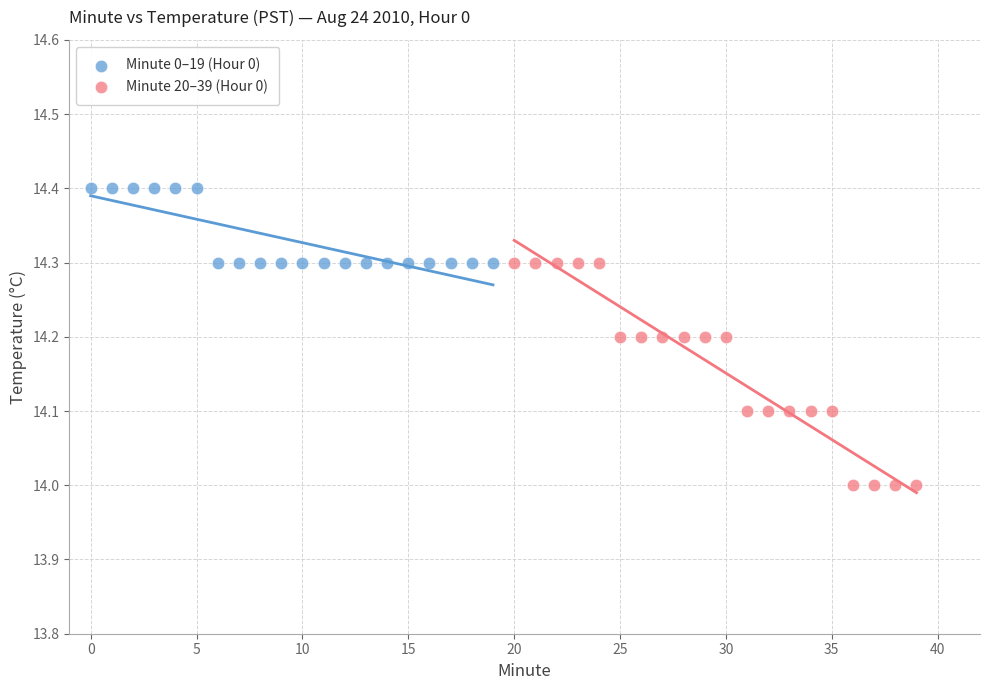

Which series contains the highest Y value?

Minute 0–19 (Hour 0)